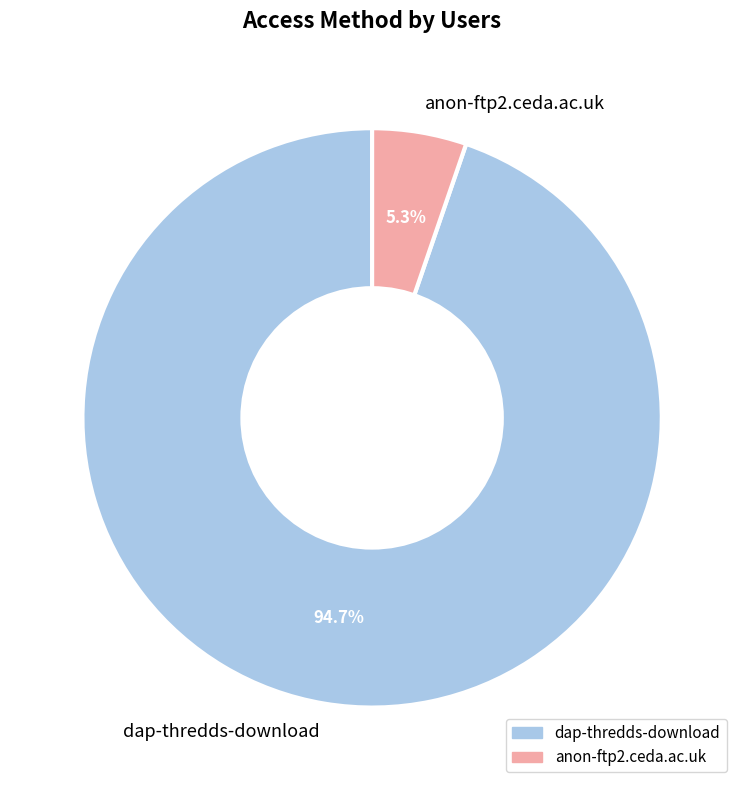

Which slice represents more than half of the pie?

dap-thredds-download